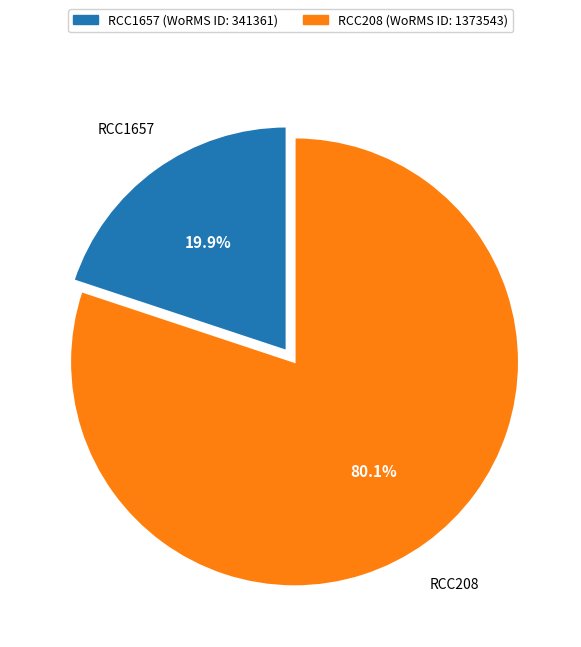

What is the ratio of the value at RCC208 to the value at RCC1657?

4.0